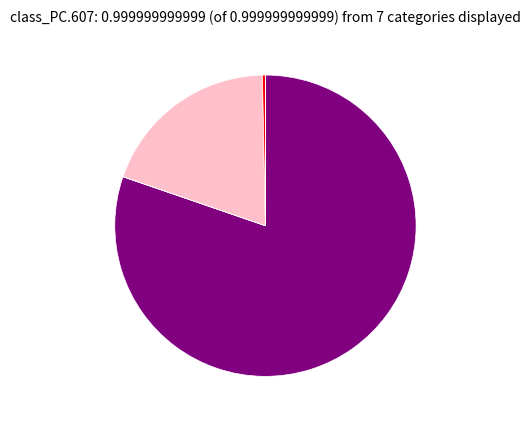

Is there any slice that represents more than half of the pie?

Yes